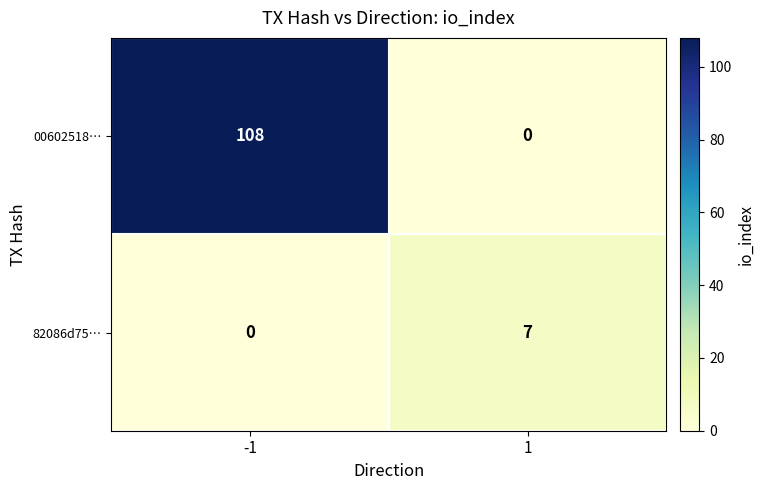

Rank the categories by 82086d75… value from highest to lowest.

1, -1